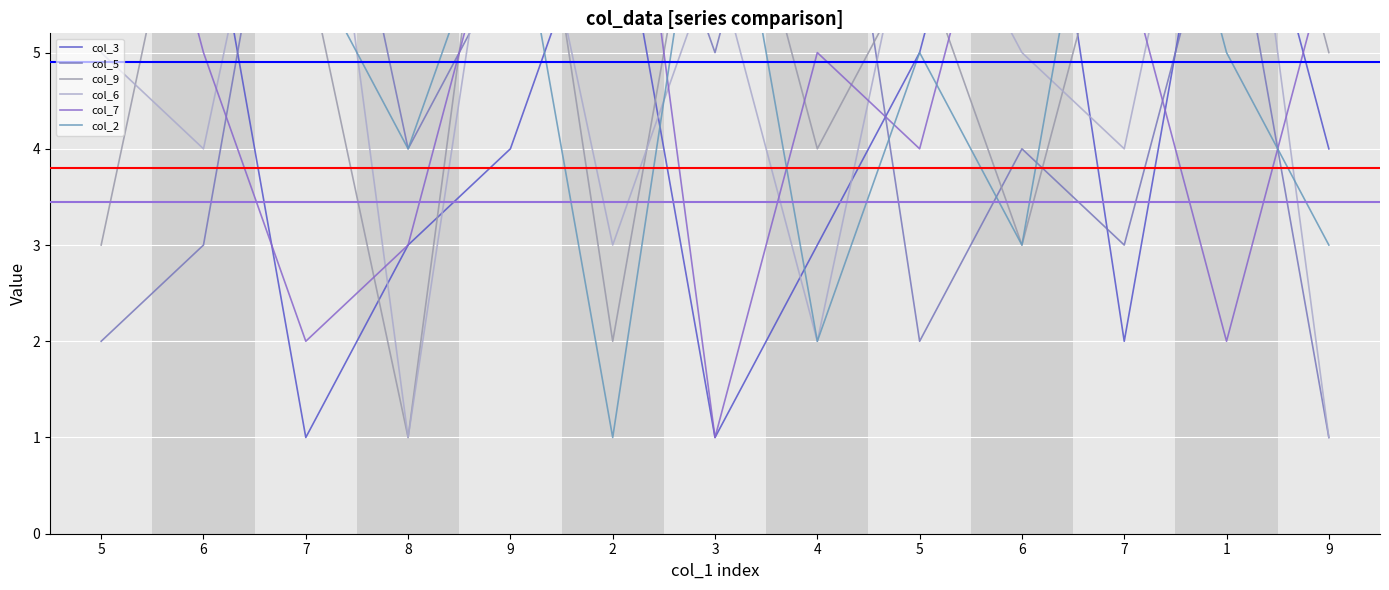

What is the label of the 9th point from the right?

9